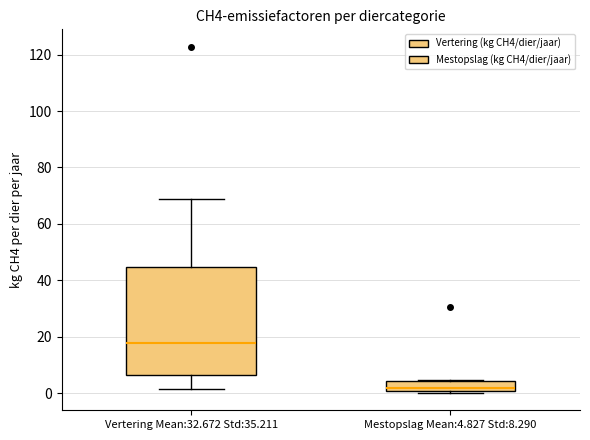

Where is the lower edge of the box for Mestopslag Mean:4.827 Std:8.290 on the y-axis? The values are not printed on the chart, so give them approximately, as read against the axis.

0